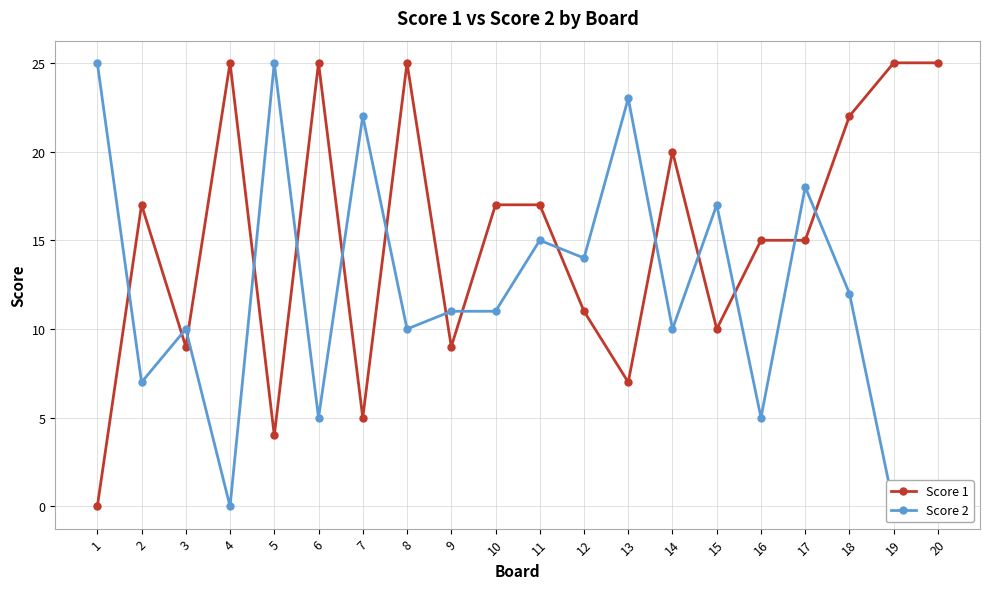

What is the difference between the second highest and minimum values in the Score 2 series?

25